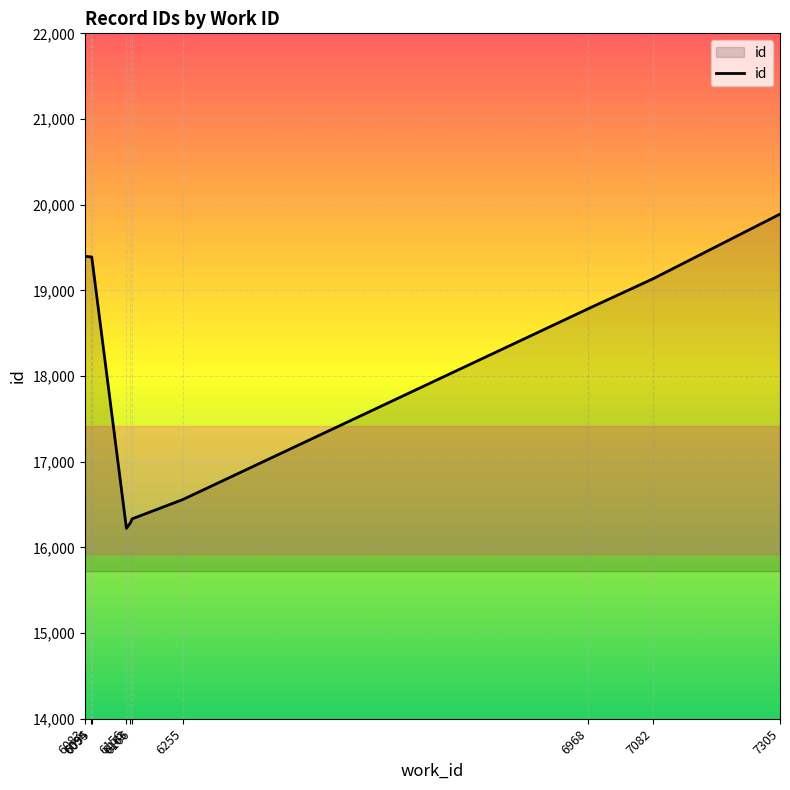

At which label is the value closest to 18056?

6968